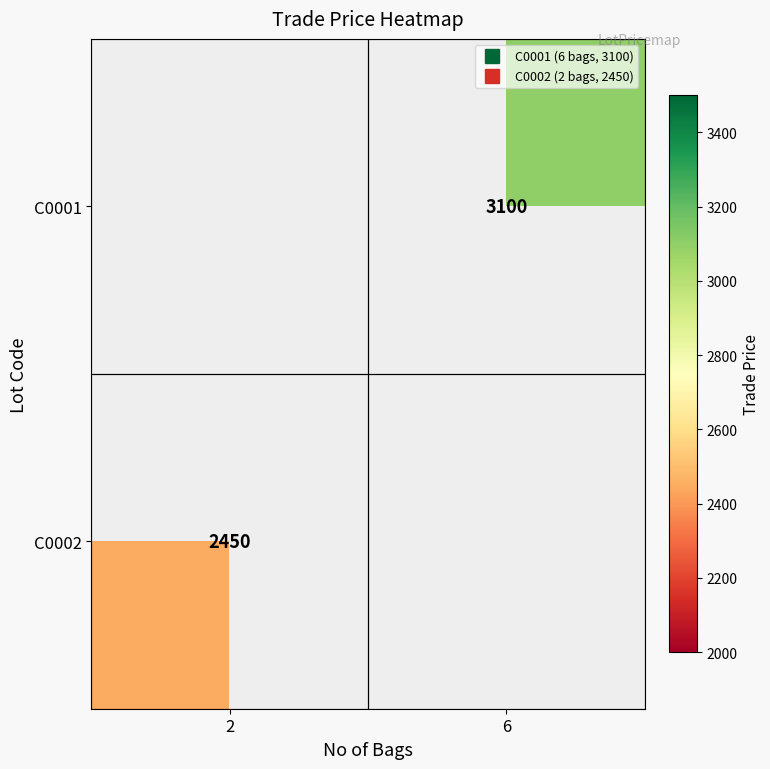

At which label does C0002 reach its peak?

2